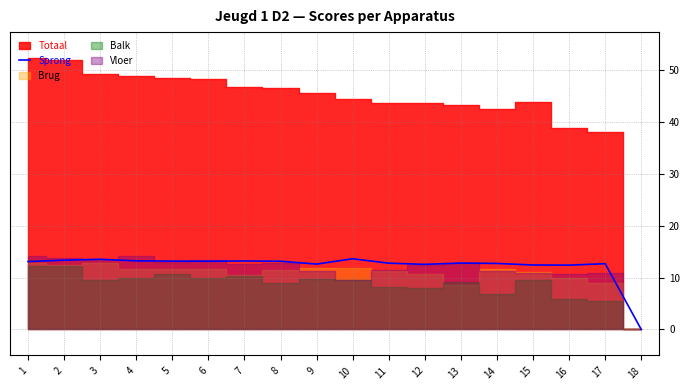

At which label does Sprong reach its minimum?

18